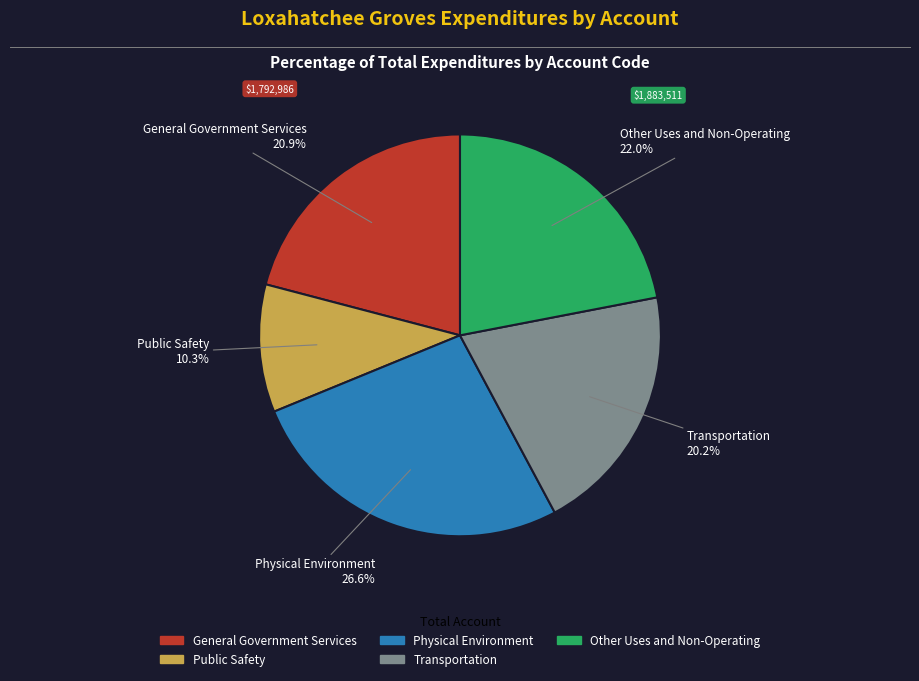

Rank the categories by value from lowest to highest.

Public Safety, Transportation, General Government Services, Other Uses and Non-Operating, Physical Environment